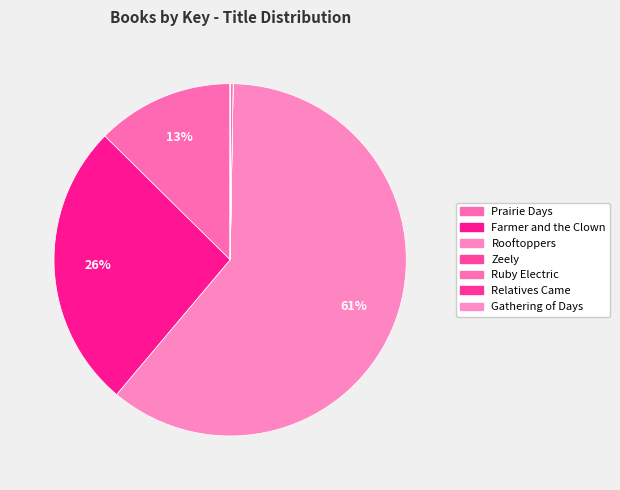

To the nearest percent, what is the combined percentage of Gathering of Days and Farmer and the Clown?

26%